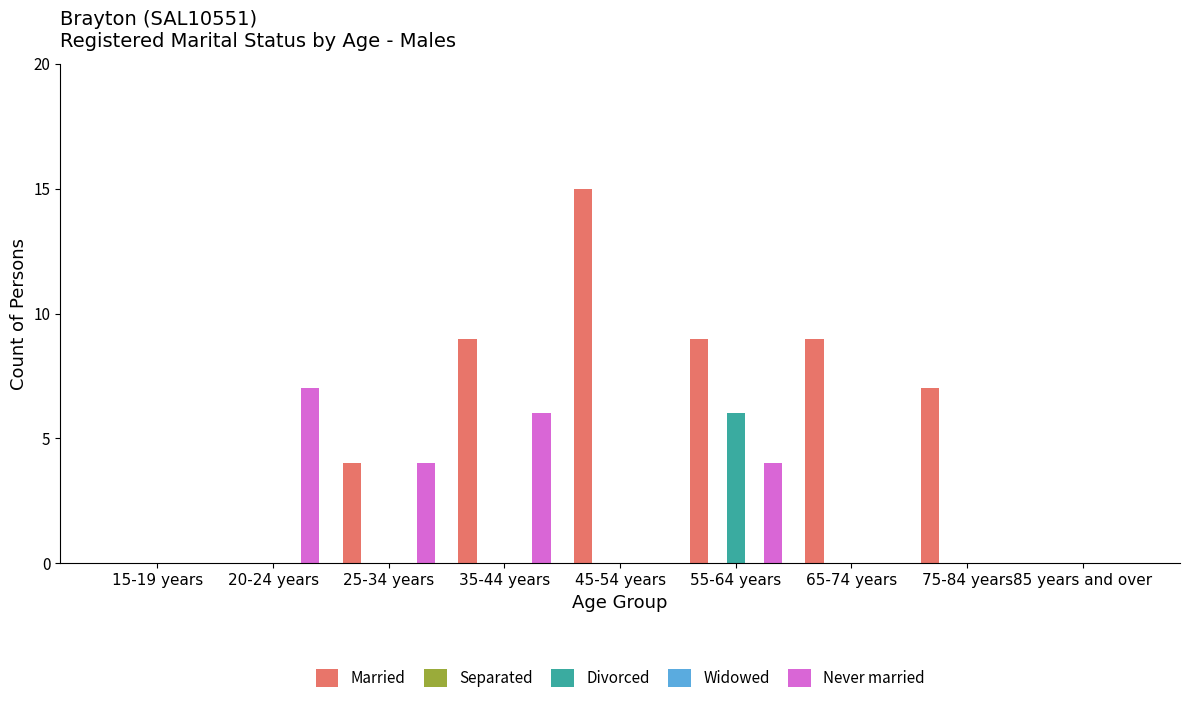

What position from the left is 35-44 years?

4